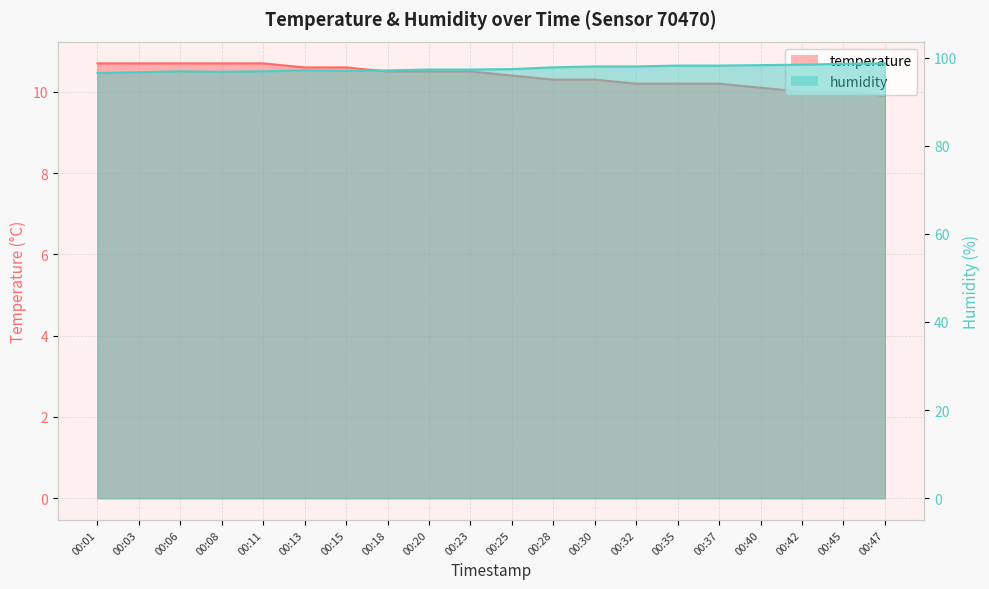

Where is the first local maximum for humidity?

00:06